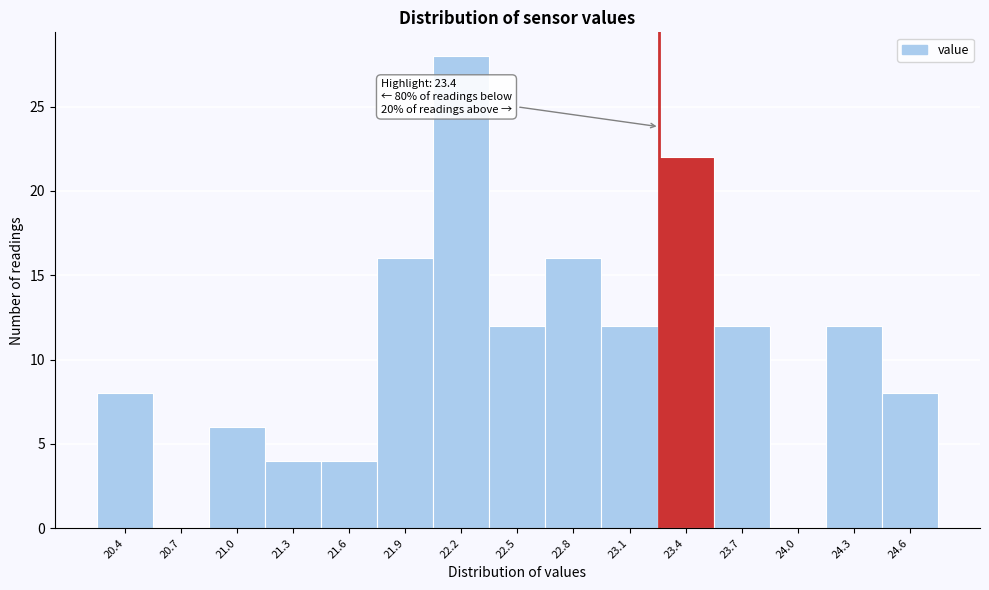

Reading left to right, list all the values displayed in this chart.

20.4=8	20.7=0	21.0=6	21.3=4	21.6=4	21.9=16	22.2=28	22.5=12	22.8=16	23.1=12	23.4=22	23.7=12	24.0=0	24.3=12	24.6=8